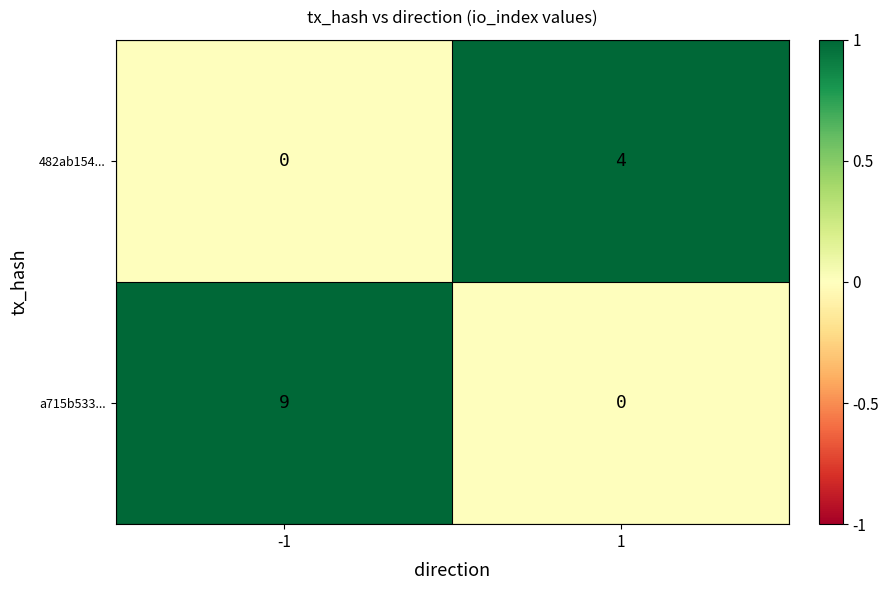

The a715b533... series shows 9 at -1. True or false?

True